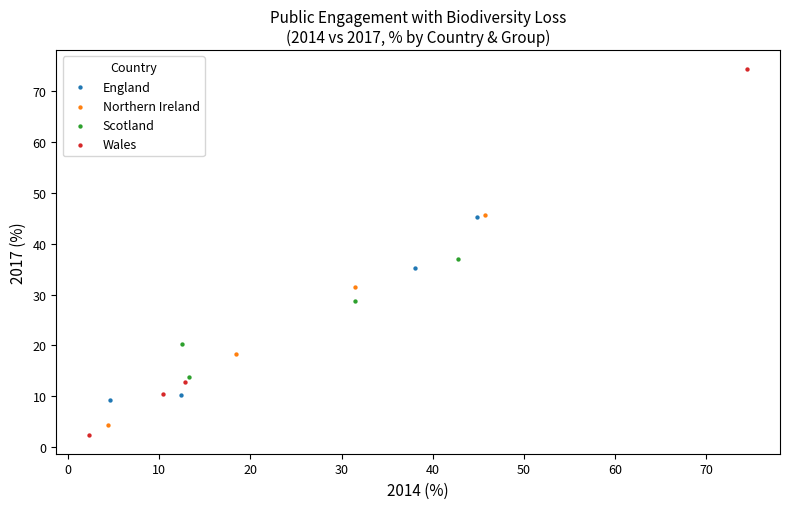

Which series reaches the maximum Y coordinate?

Wales